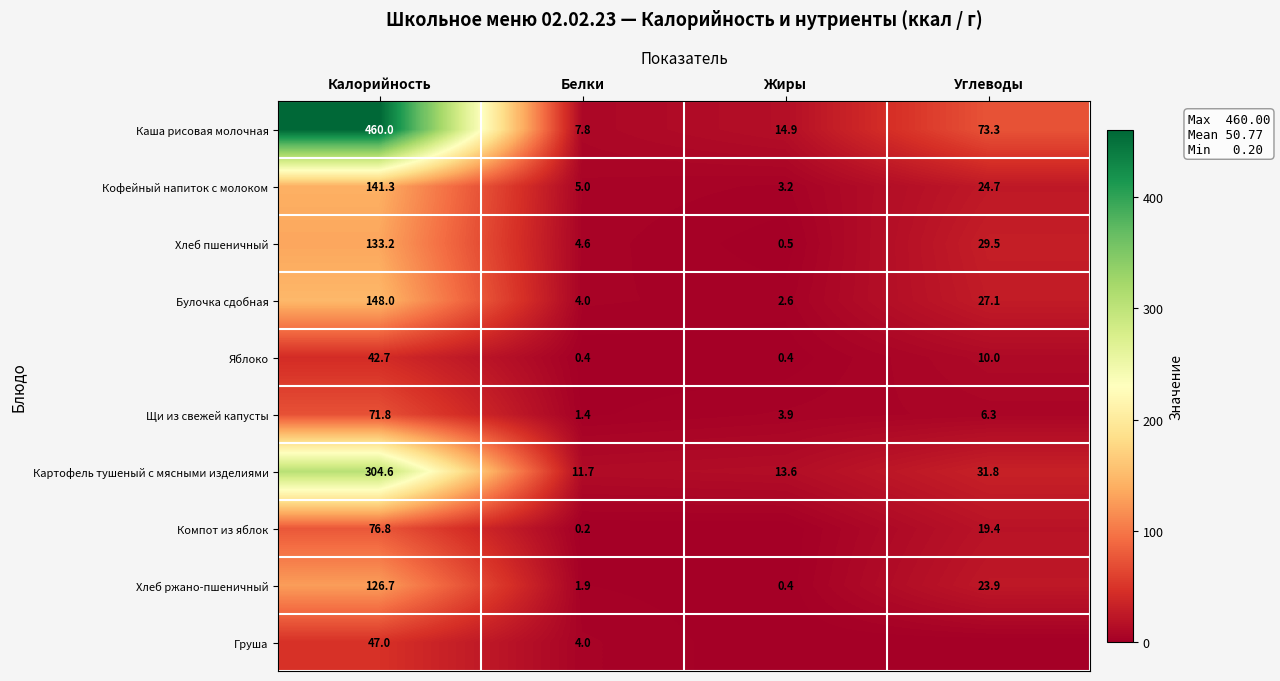

What is the total value across all series at Углеводы?

246.0